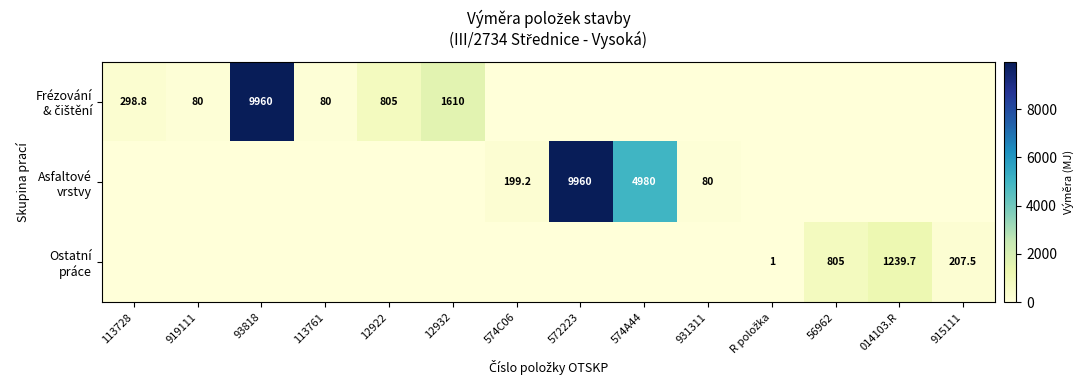

What is the sum of all Frézování & čištění values?

12833.8